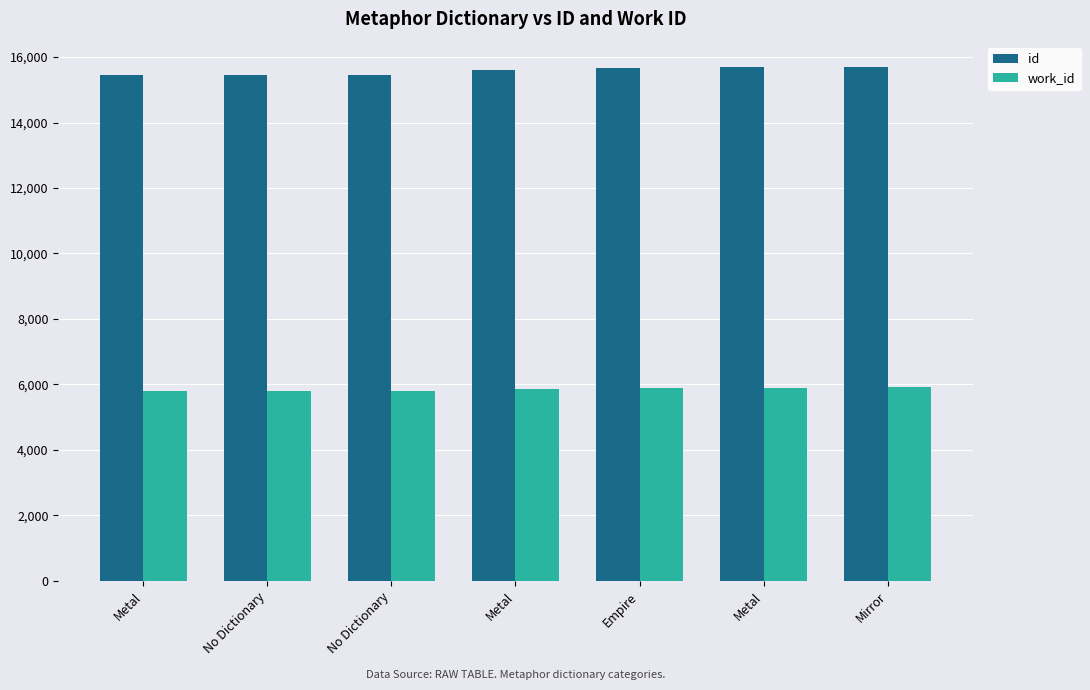

Reading left to right, transcribe all the data shown in this chart.

id: Metal=15454	No Dictionary=15461	No Dictionary=15462	Metal=15599	Empire=15674	Metal=15683	Mirror=15687
work_id: Metal=5787	No Dictionary=5787	No Dictionary=5787	Metal=5865	Empire=5907	Metal=5907	Mirror=5917